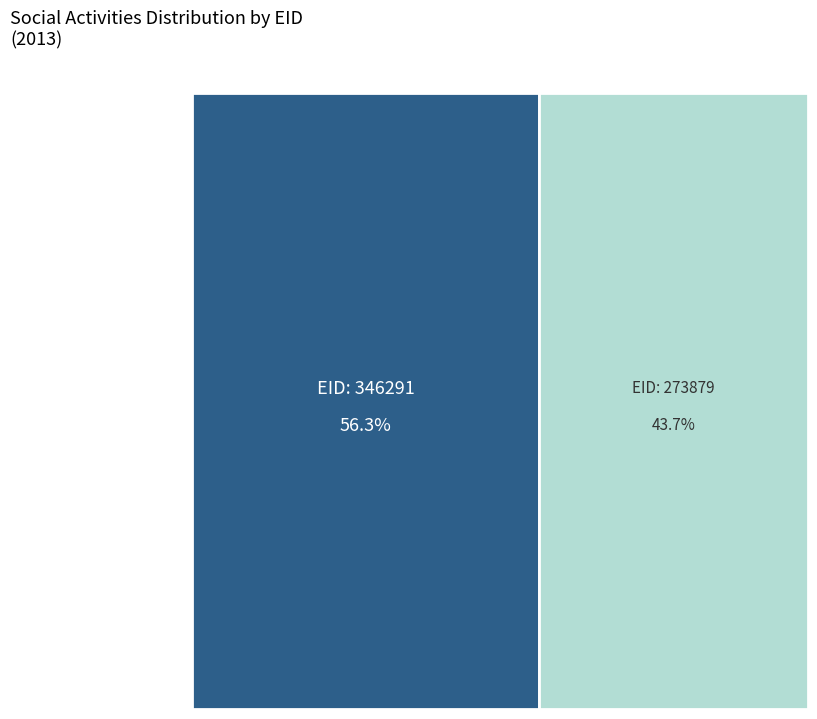

What is the smallest slice in the pie chart?

273879